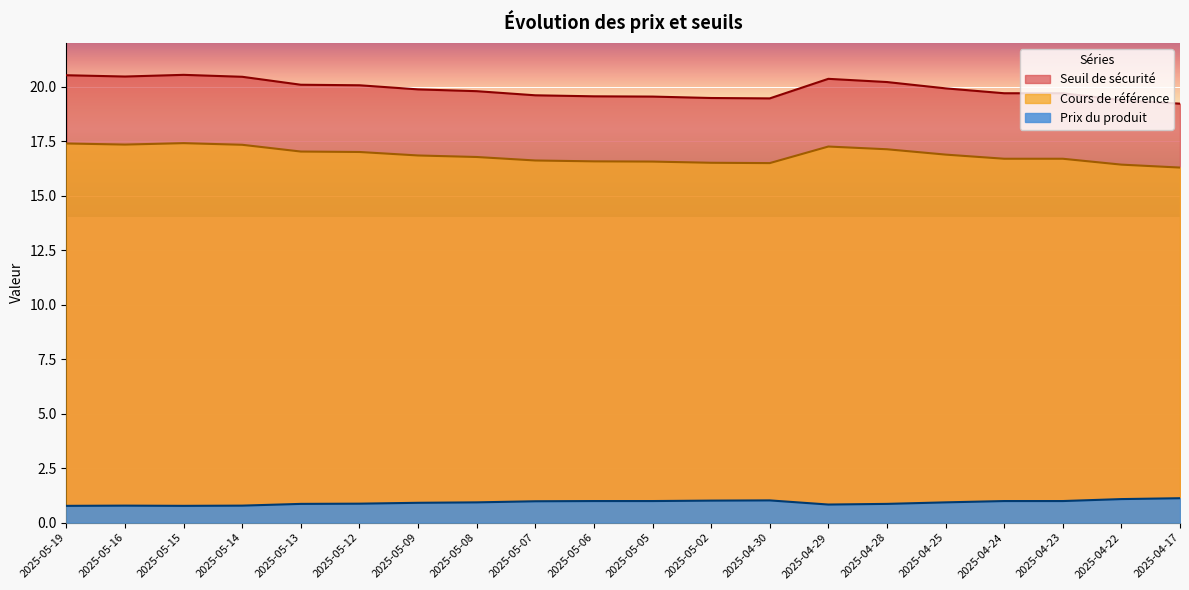

Reading left to right, transcribe all the data shown in this chart.

Seuil de sécurité: 20.5	20.5	20.5	20.4	20.1	20.1	19.9	19.8	19.6	19.6	19.5	19.5	19.5	20.4	20.2	19.9	19.7	19.7	19.4	19.2
Cours de référence: 17.4	17.3	17.4	17.3	17.0	17.0	16.8	16.8	16.6	16.6	16.6	16.5	16.5	17.2	17.1	16.9	16.7	16.7	16.4	16.3
Prix du produit: 0.8	0.8	0.8	0.8	0.9	0.9	0.9	0.9	1.0	1.0	1.0	1.0	1.0	0.8	0.9	0.9	1.0	1.0	1.1	1.1